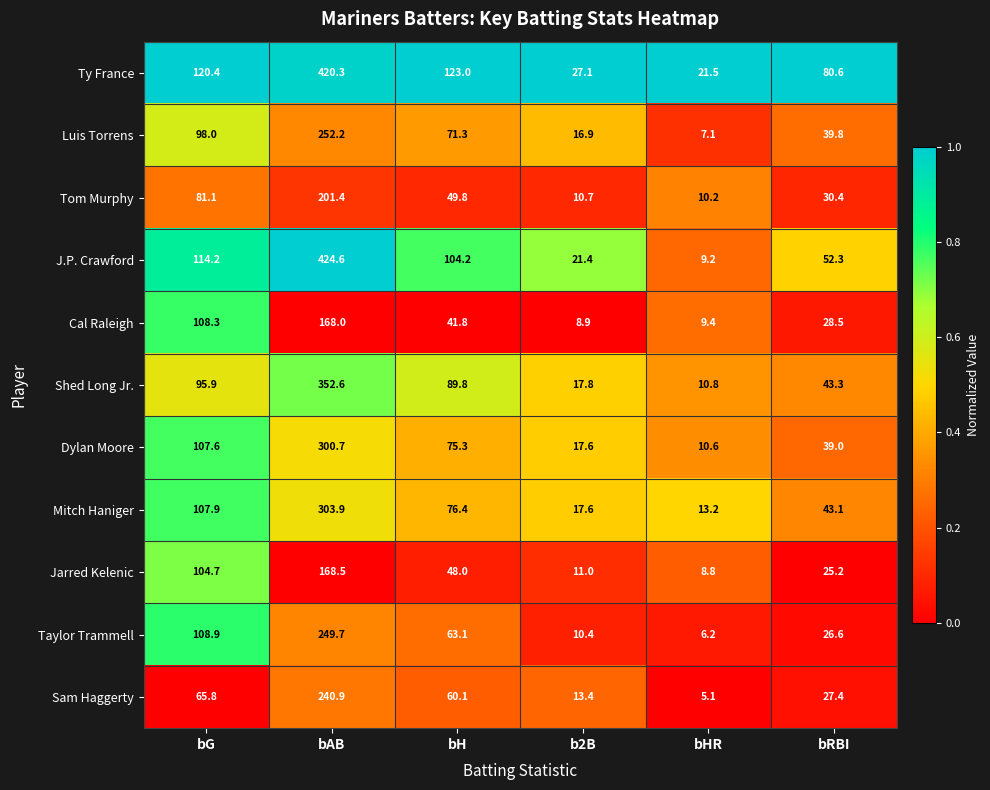

What is the difference between the second highest and minimum values in the Shed Long Jr. series?

85.1